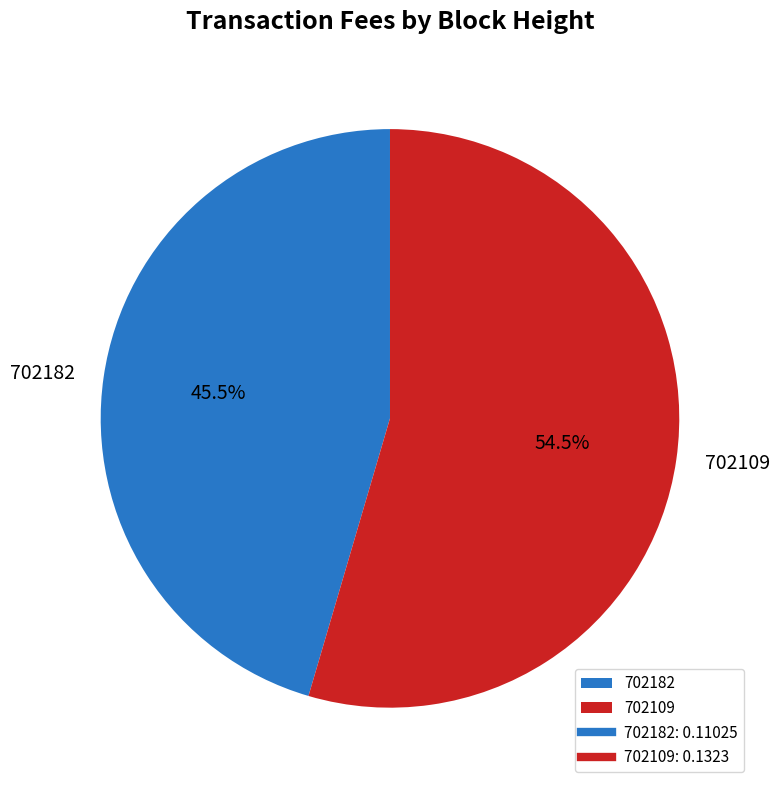

Rank the categories by value from lowest to highest.

702182, 702109